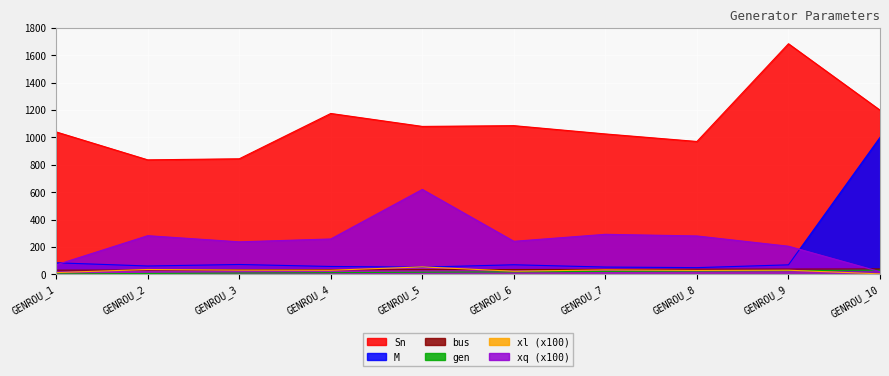

Is the value of gen at GENROU_10 greater than the value of xl at GENROU_5?

No